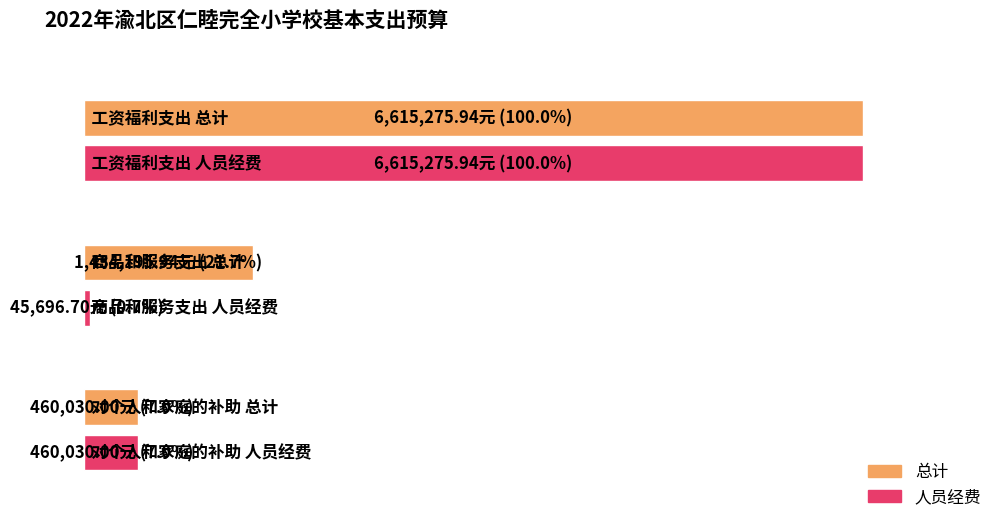

Between 商品和服务支出 and 对个人和家庭的补助, which series saw the biggest shift?

总计